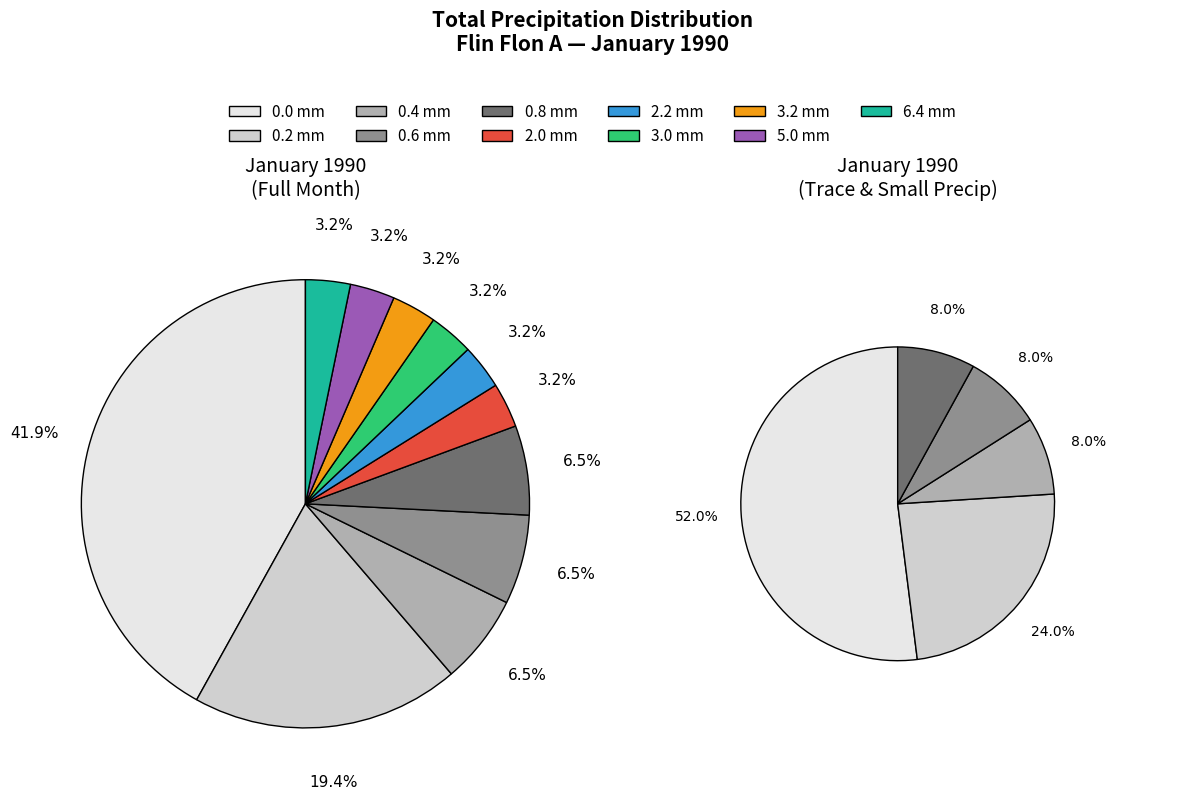

To the nearest percent, what is the difference between the 0.2 mm and 0.4 mm slice percentages?

13%